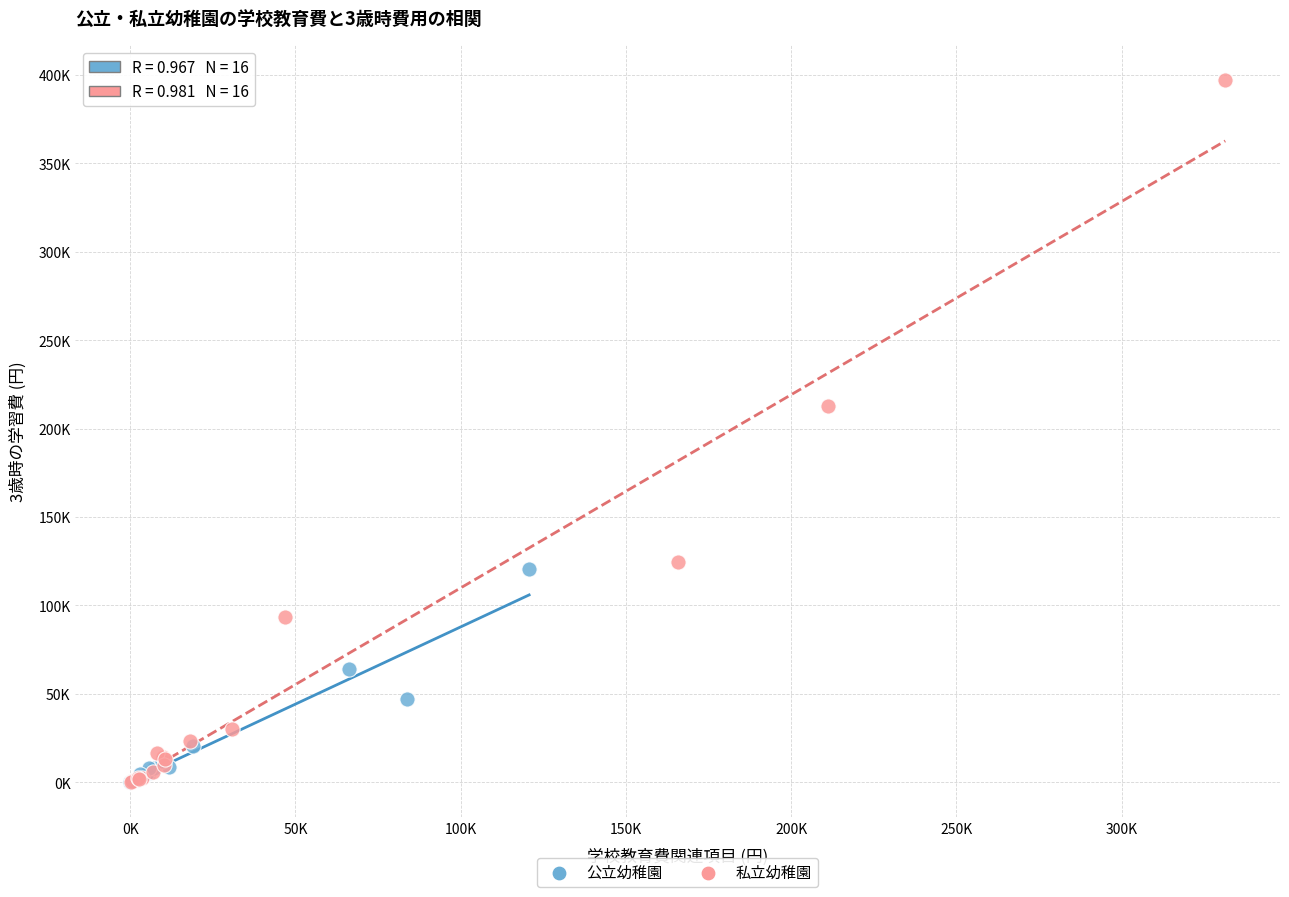

Which series reaches the maximum Y coordinate?

私立幼稚園